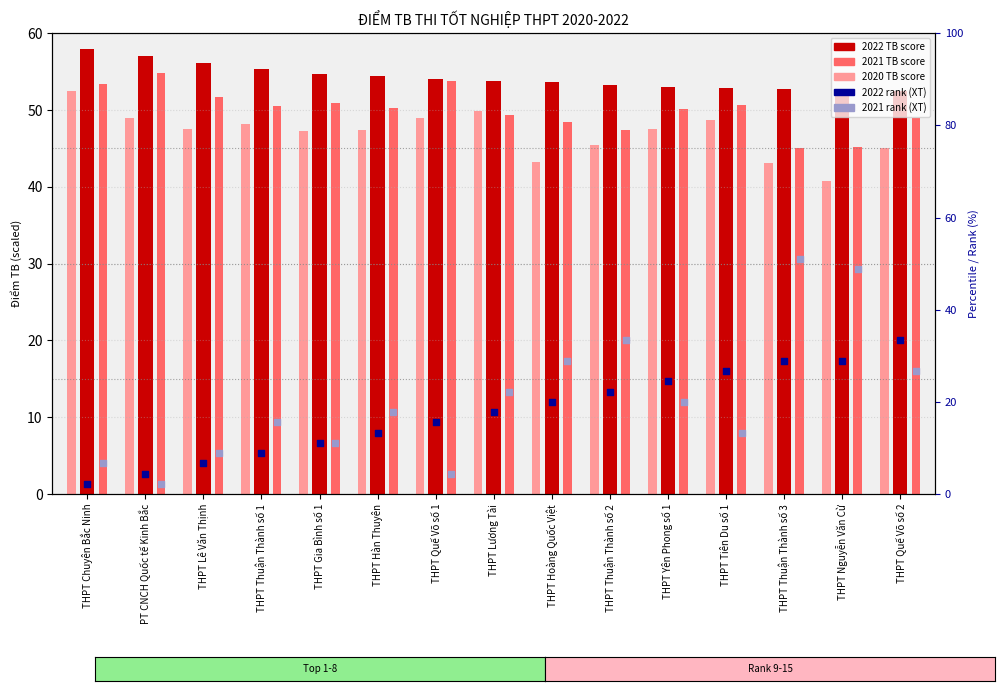

At which category is the sum across all series the highest?

THPT Thuận Thành số 3